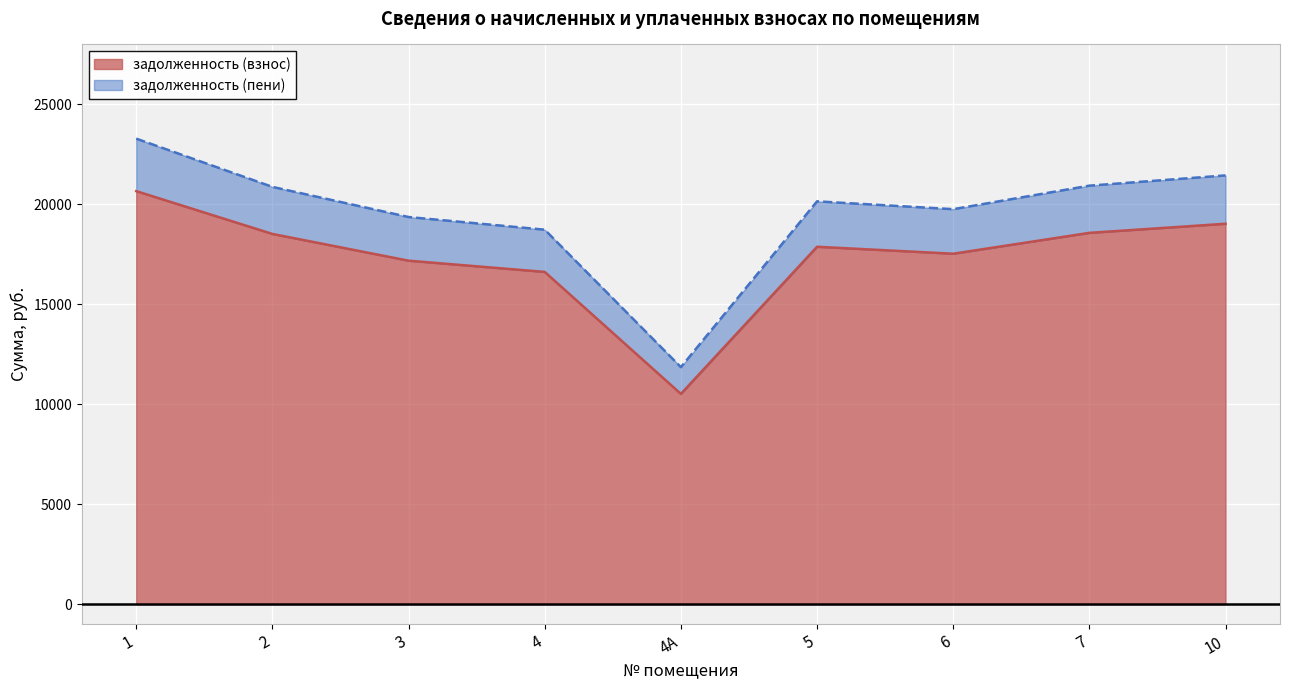

What is the value of the задолженность (пени) point at the 1st from the left?

23288.1